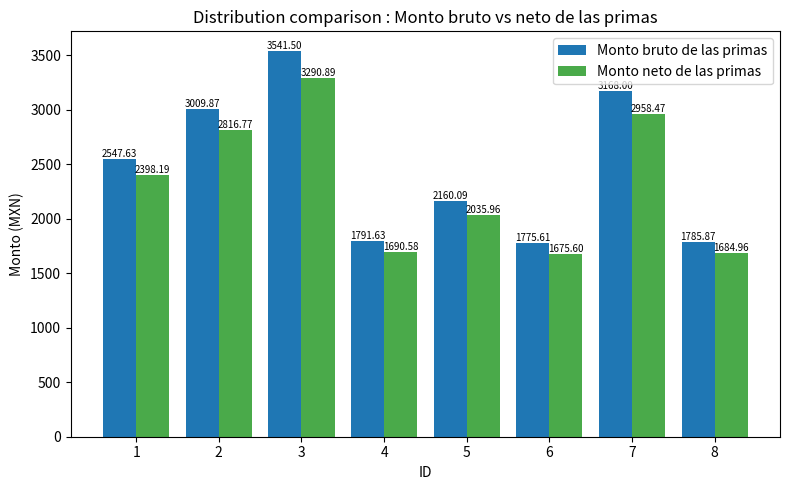

Reading right to left, extract all data points from this chart.

Monto bruto de las primas: 8=1785.9	7=3168.0	6=1775.6	5=2160.1	4=1791.6	3=3541.5	2=3009.9	1=2547.6
Monto neto de las primas: 8=1685.0	7=2958.5	6=1675.6	5=2036.0	4=1690.6	3=3290.9	2=2816.8	1=2398.2